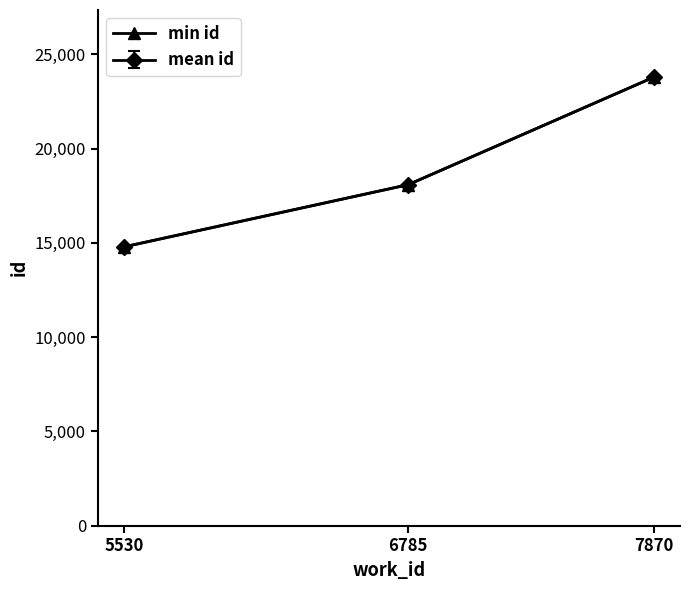

Is it true that min id equals 14794.0 at 5530?

True